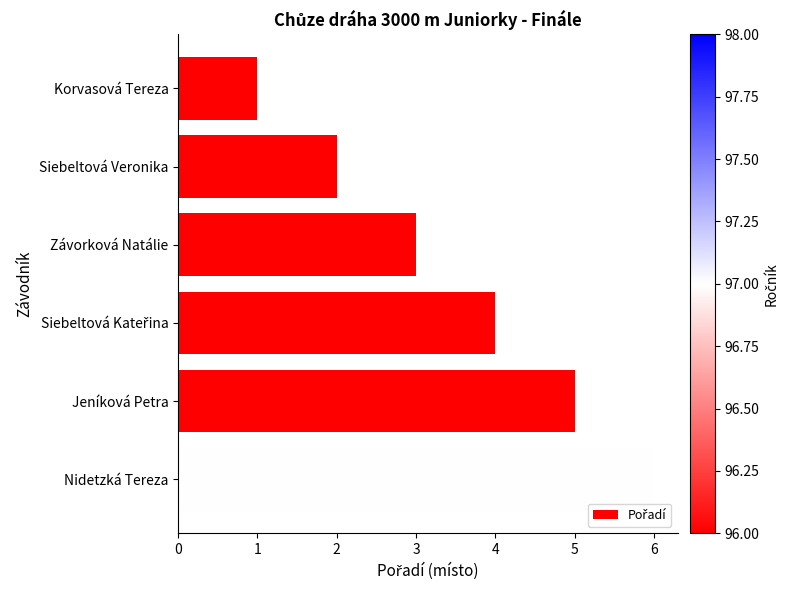

Which label corresponds to the largest value in the chart?

Nidetzká Tereza